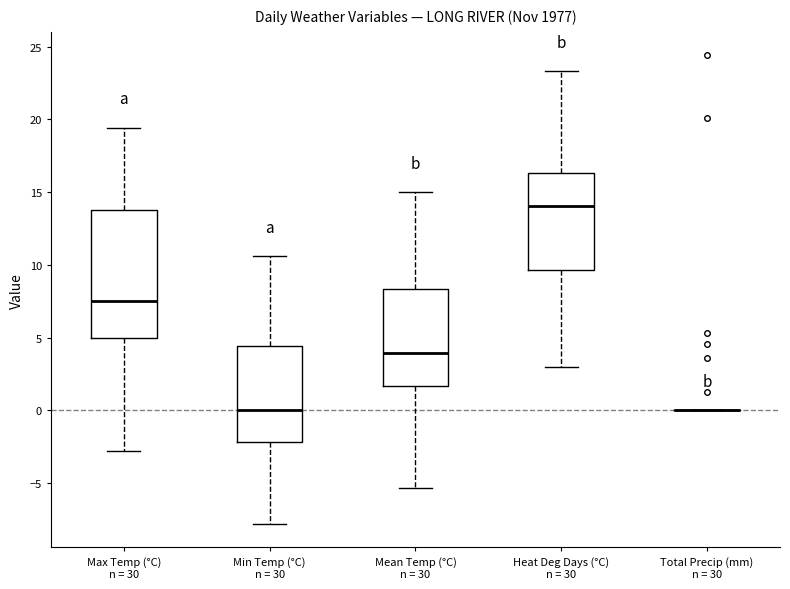

Where is the upper edge of the box for Mean Temp (°C) n = 30 on the y-axis? The values are not printed on the chart, so give them approximately, as read against the axis.

8.5